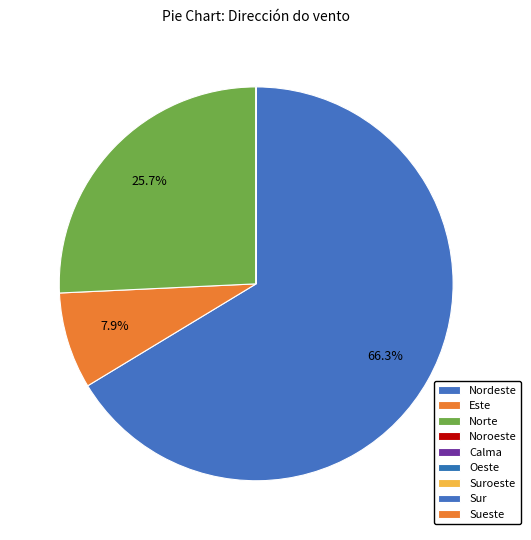

Is there any slice that represents more than half of the pie?

Yes